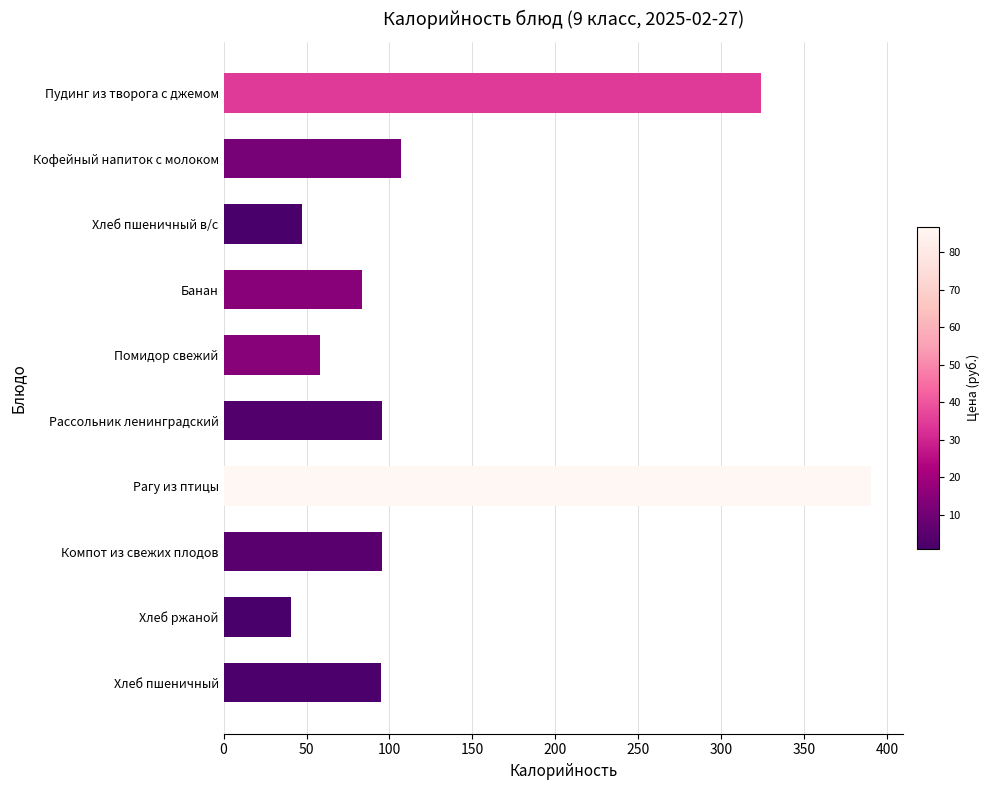

What is the average value?

133.6